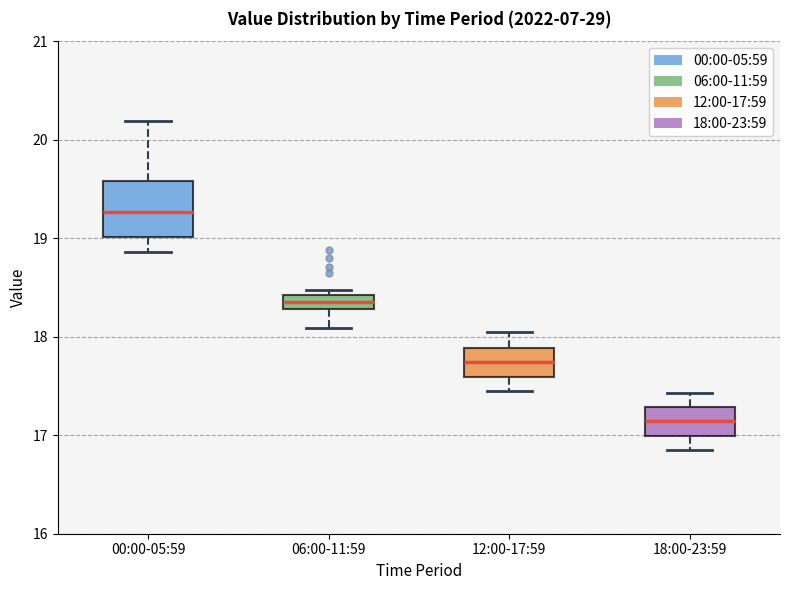

Which box has the lowest median line?

18:00-23:59